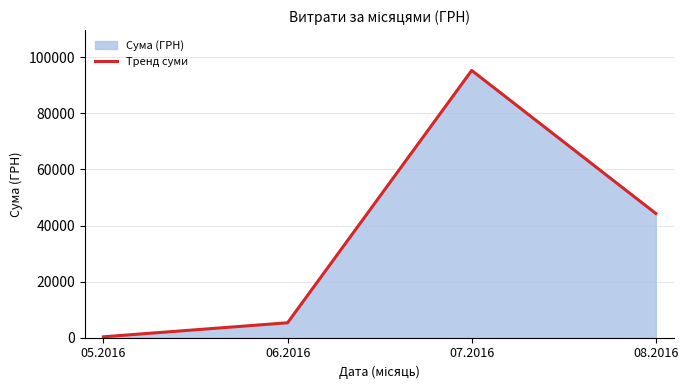

The chart shows a value of 143594.3 at 07.2016. True or false?

False